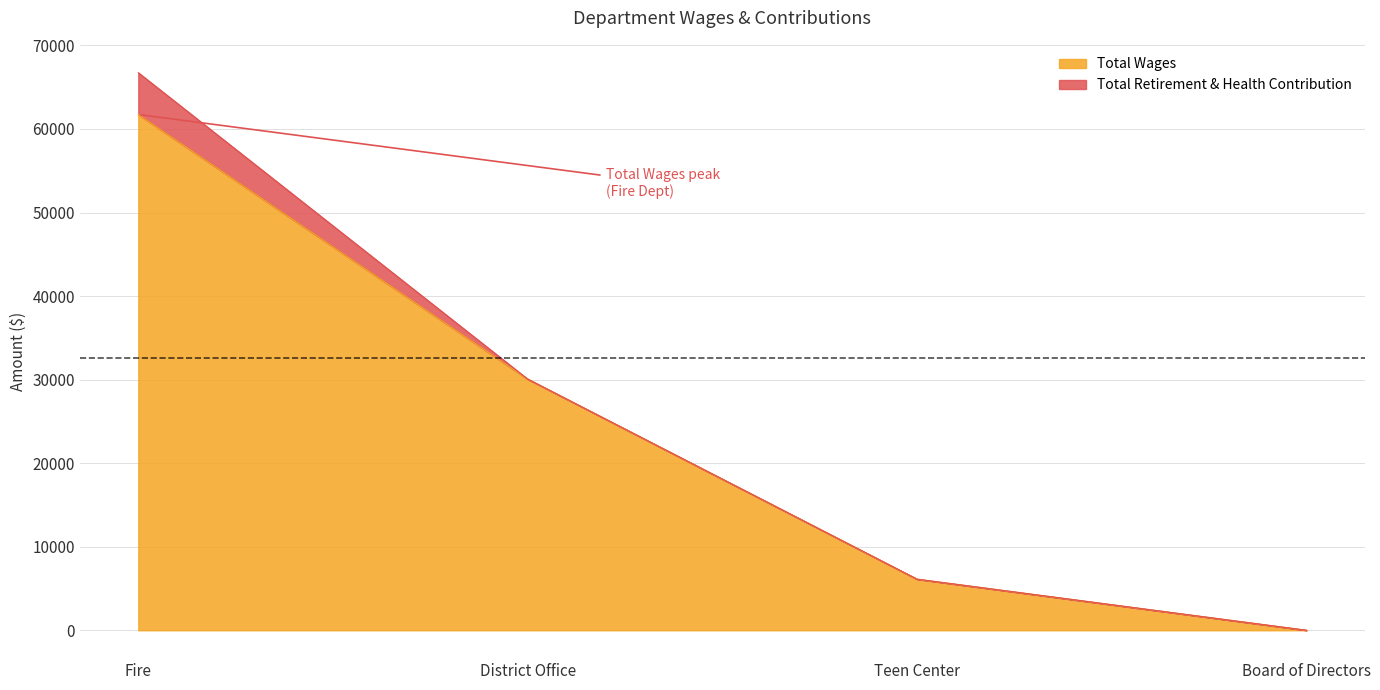

Reading left to right, what are all the values shown in this chart?

61734	30066	6117	0